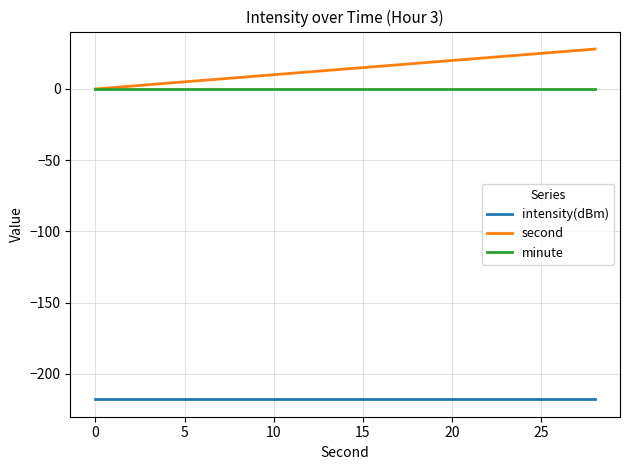

Which series has the largest range (max minus min)?

second